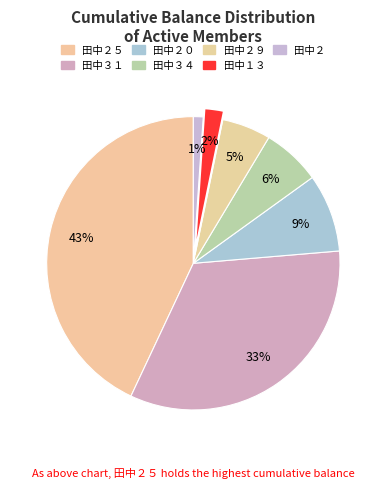

Is there a majority slice in this chart?

No